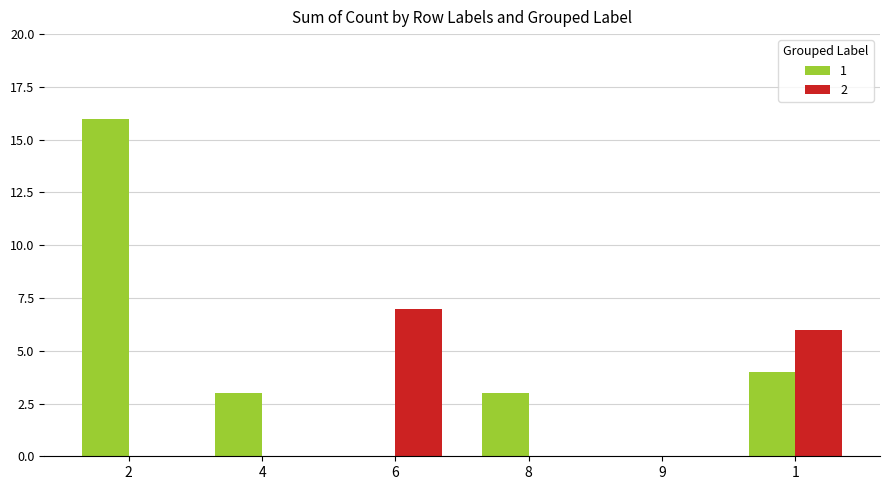

Reading left to right, extract all data points from this chart.

1: 16	3	0	3	0	4
2: 0	0	7	0	0	6